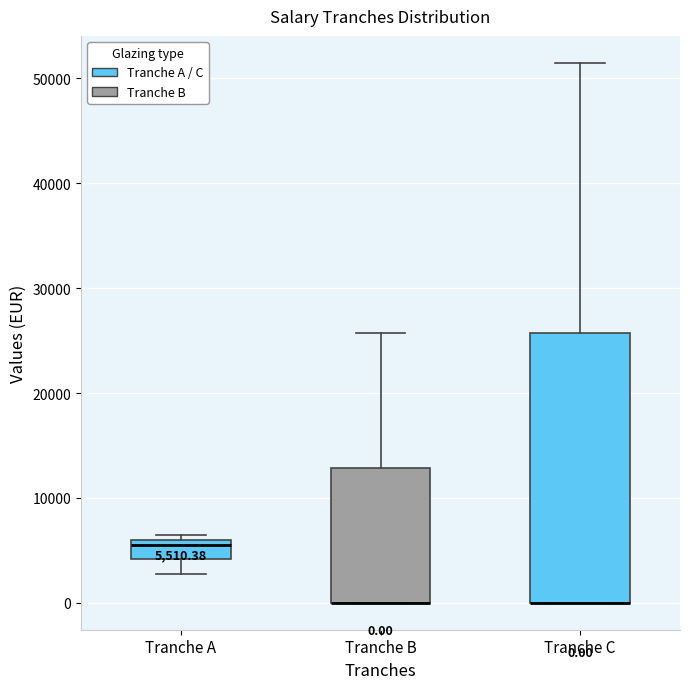

Comparing the boxes themselves (not the whiskers), which one is the tallest?

Tranche C